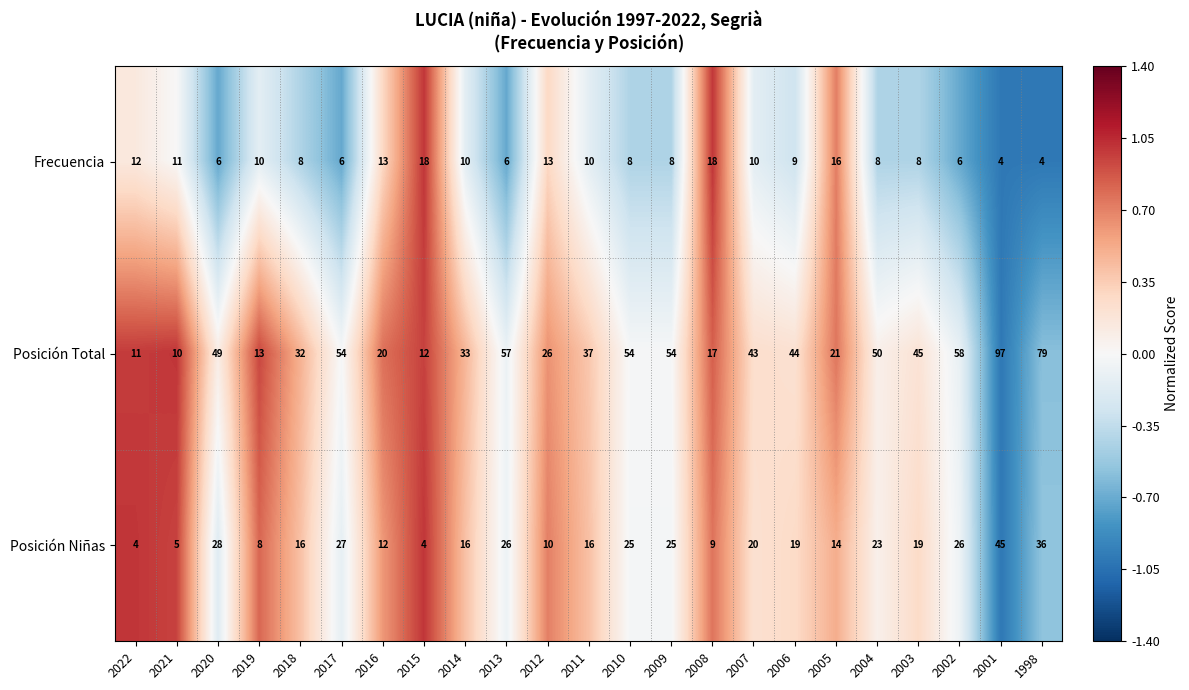

List the series in order of their overall mean, highest first.

Posición Total, Posición Niñas, Frecuencia